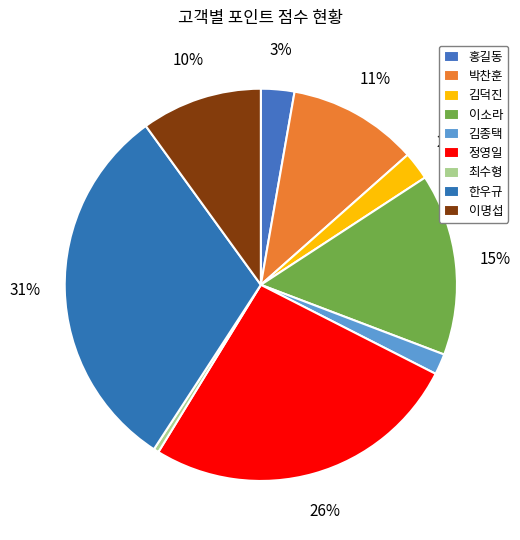

What portion of the pie excludes 홍길동?

97.2%